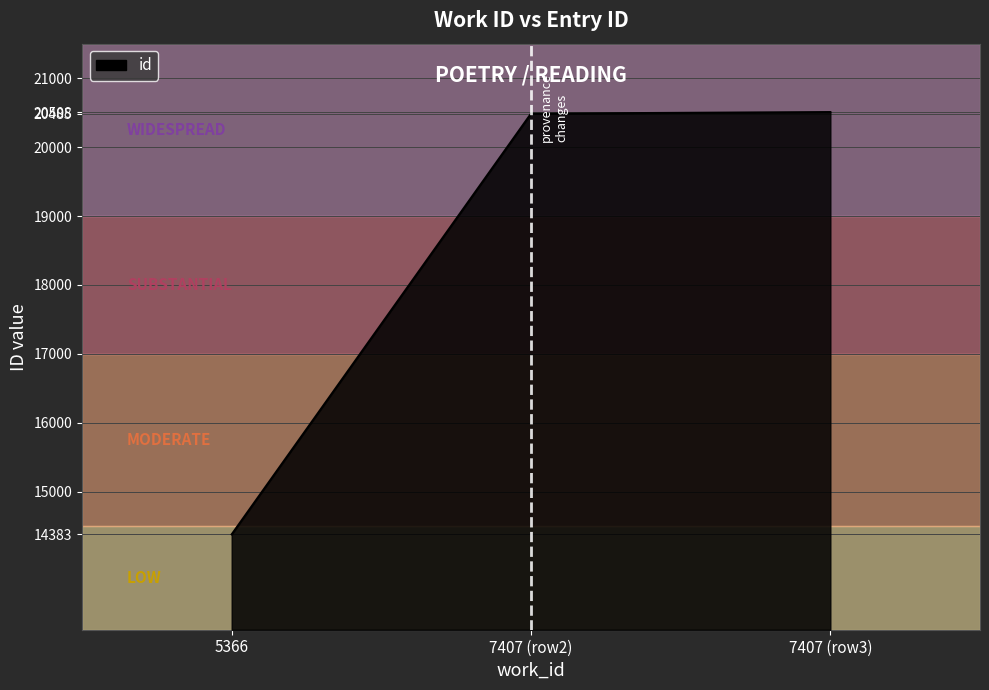

What is the change in value from 5366 to 7407 (row3)?

+6125